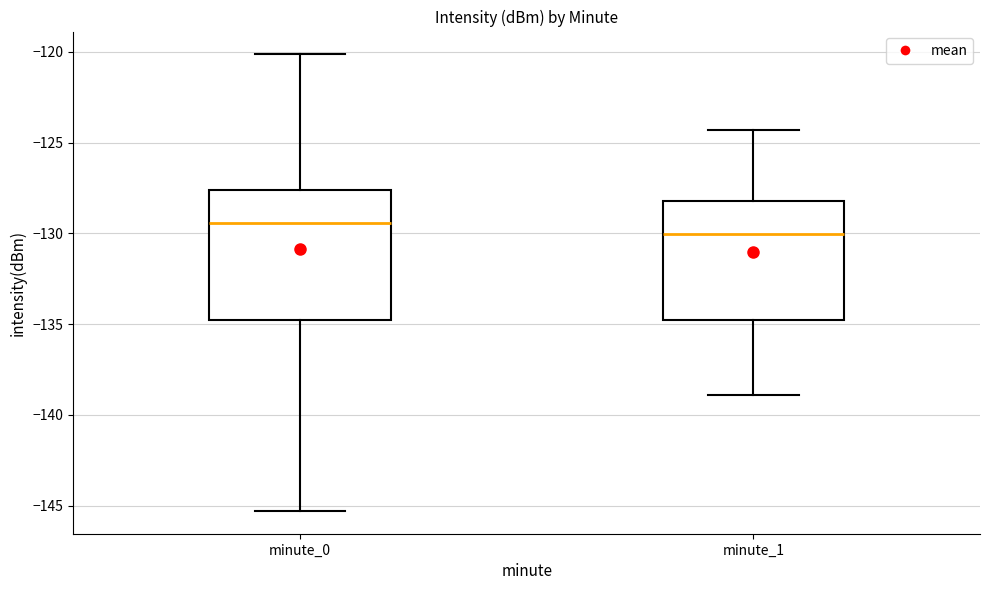

Which box is the tallest, from its lower edge to its upper edge?

minute_0